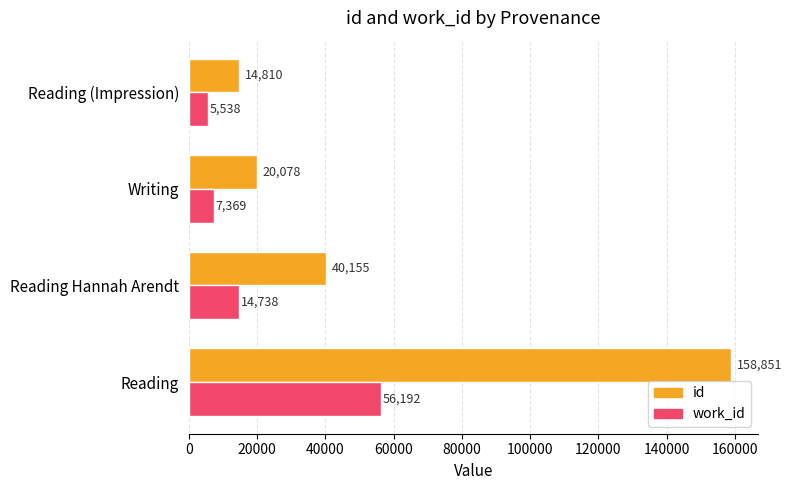

True or false: work_id has a value of 7089 at Reading Hannah Arendt.

False